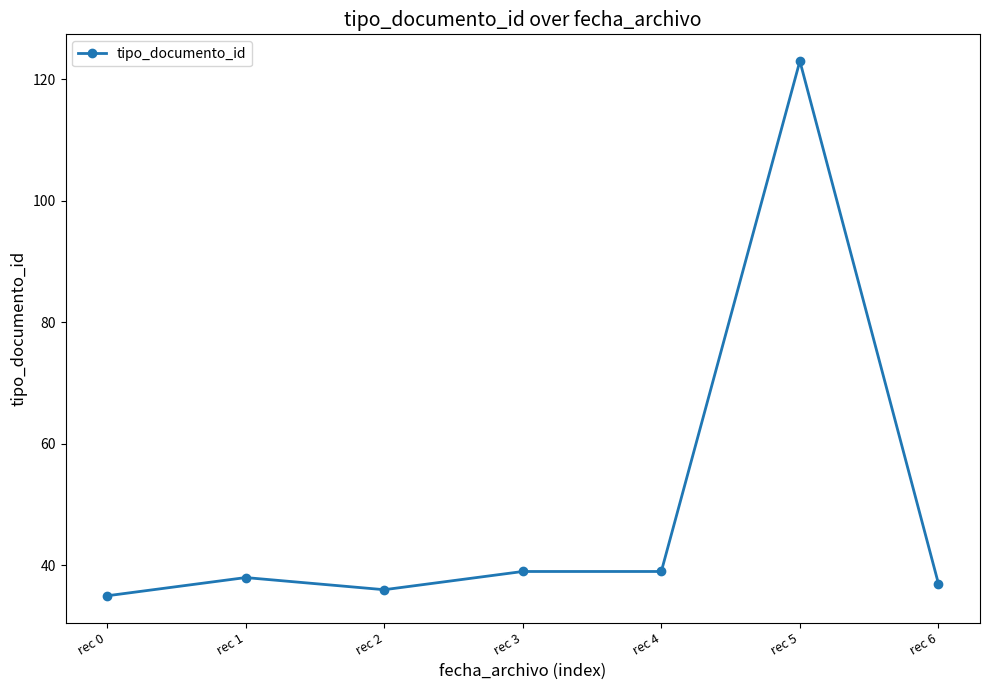

At which category does the chart reach its minimum across all series?

rec 0